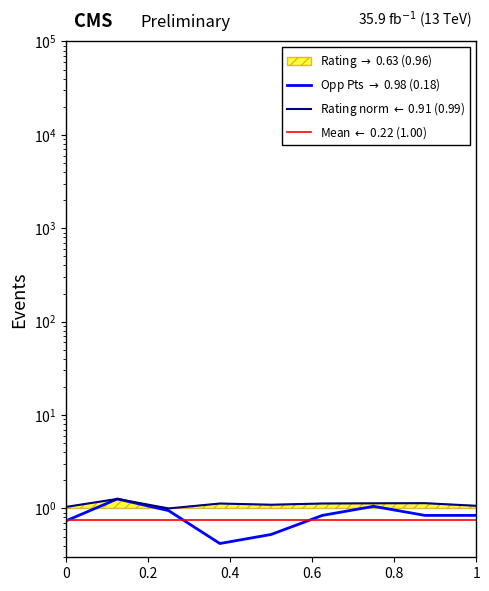

True or false: Rating (Opponent) has more than 0 points higher than both neighbors.

True